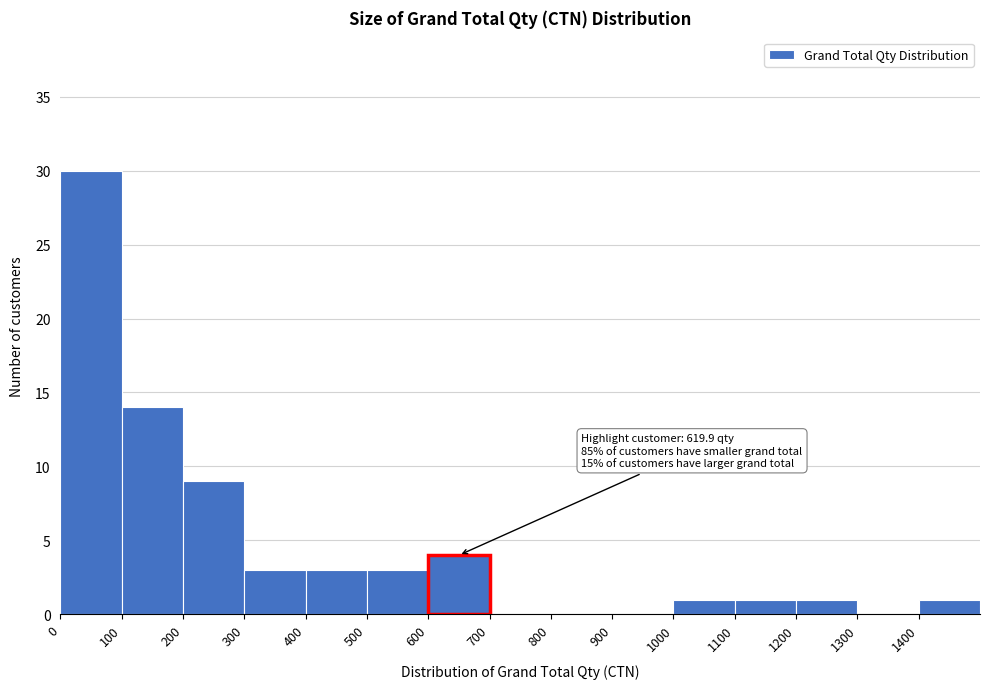

Which range on the x-axis has the tallest bar?

0 to 100